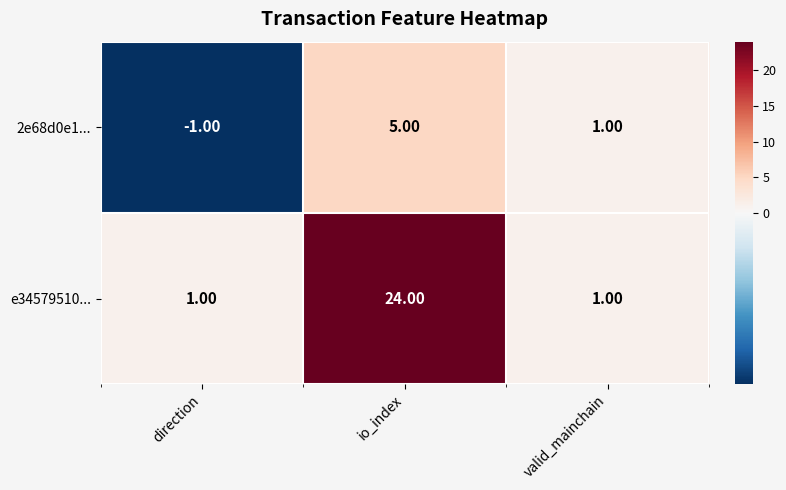

List the series in order of their overall mean, lowest first.

2e68d0e1..., e34579510...